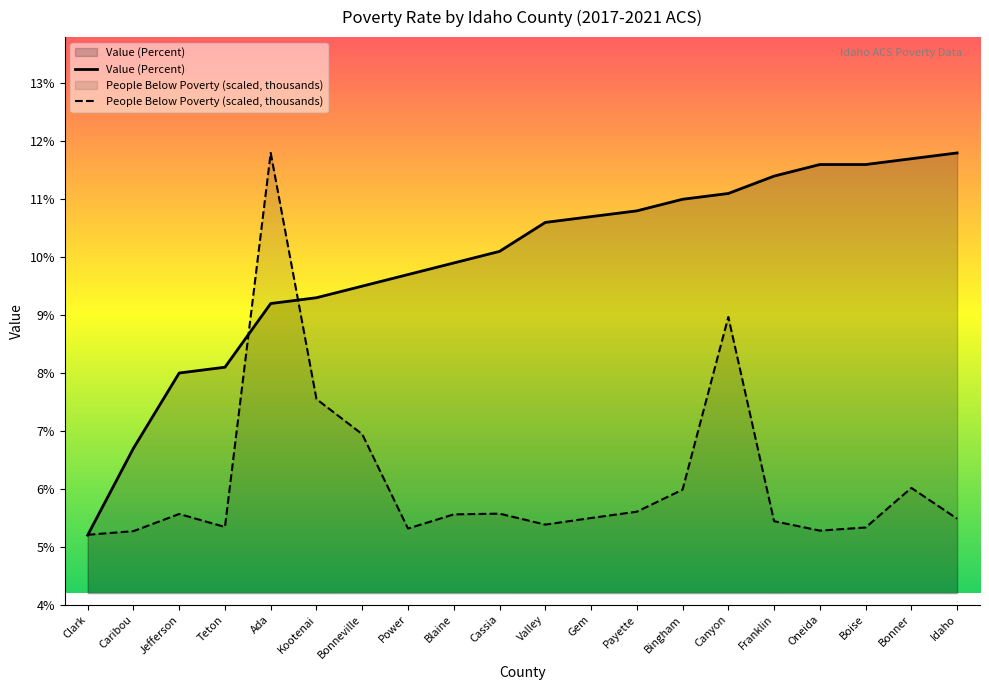

What is the average value of the People (Below Poverty thousands) series?

6.2